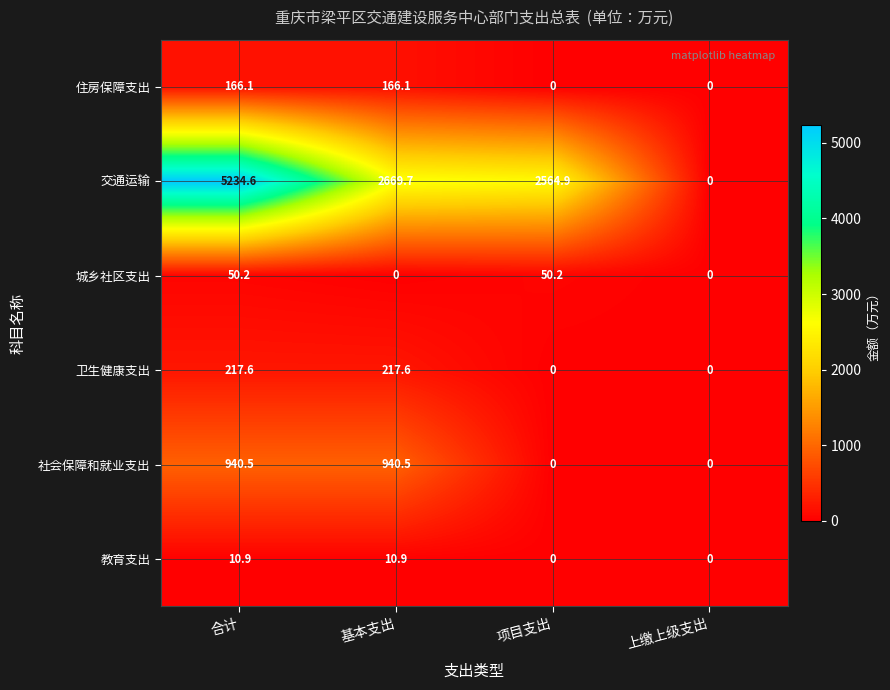

What is the maximum value shown in the chart?

5234.6